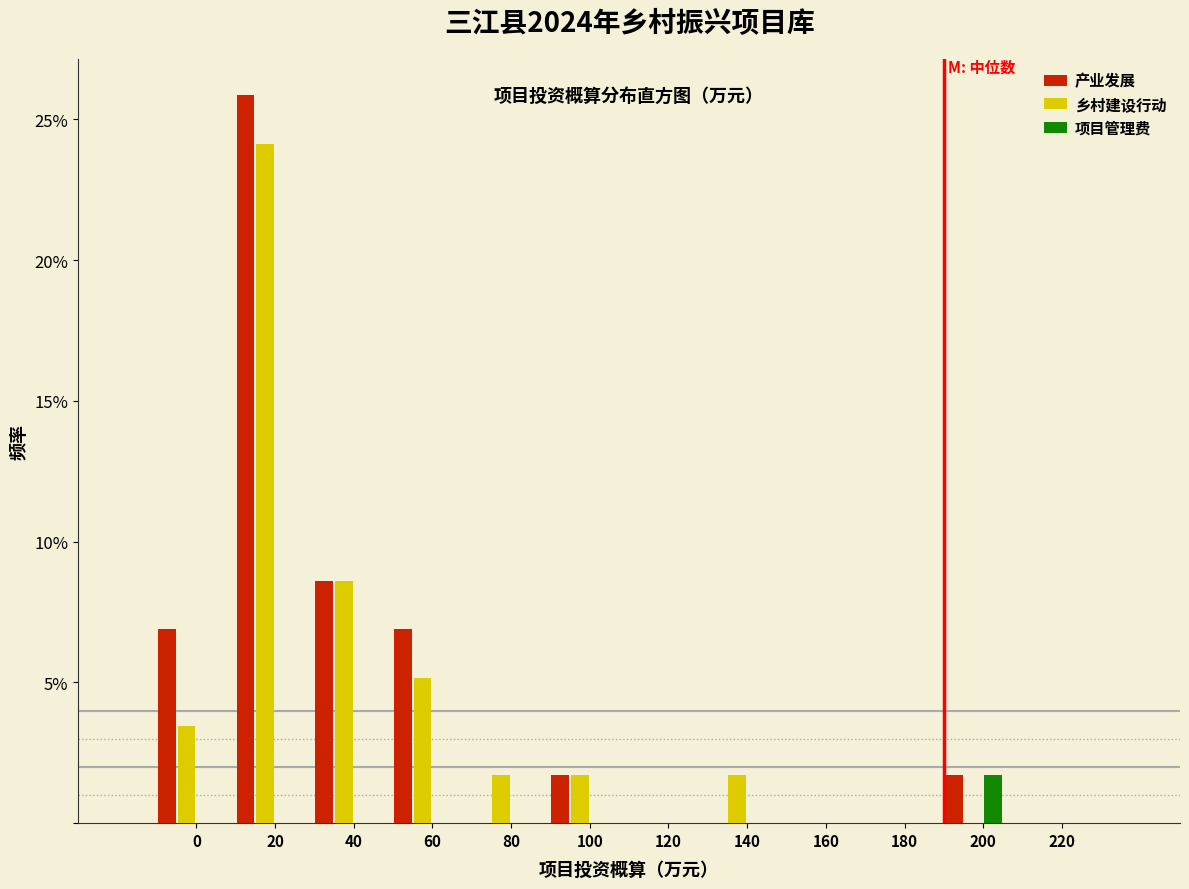

What is the sum of all 产业发展 values?

51.7